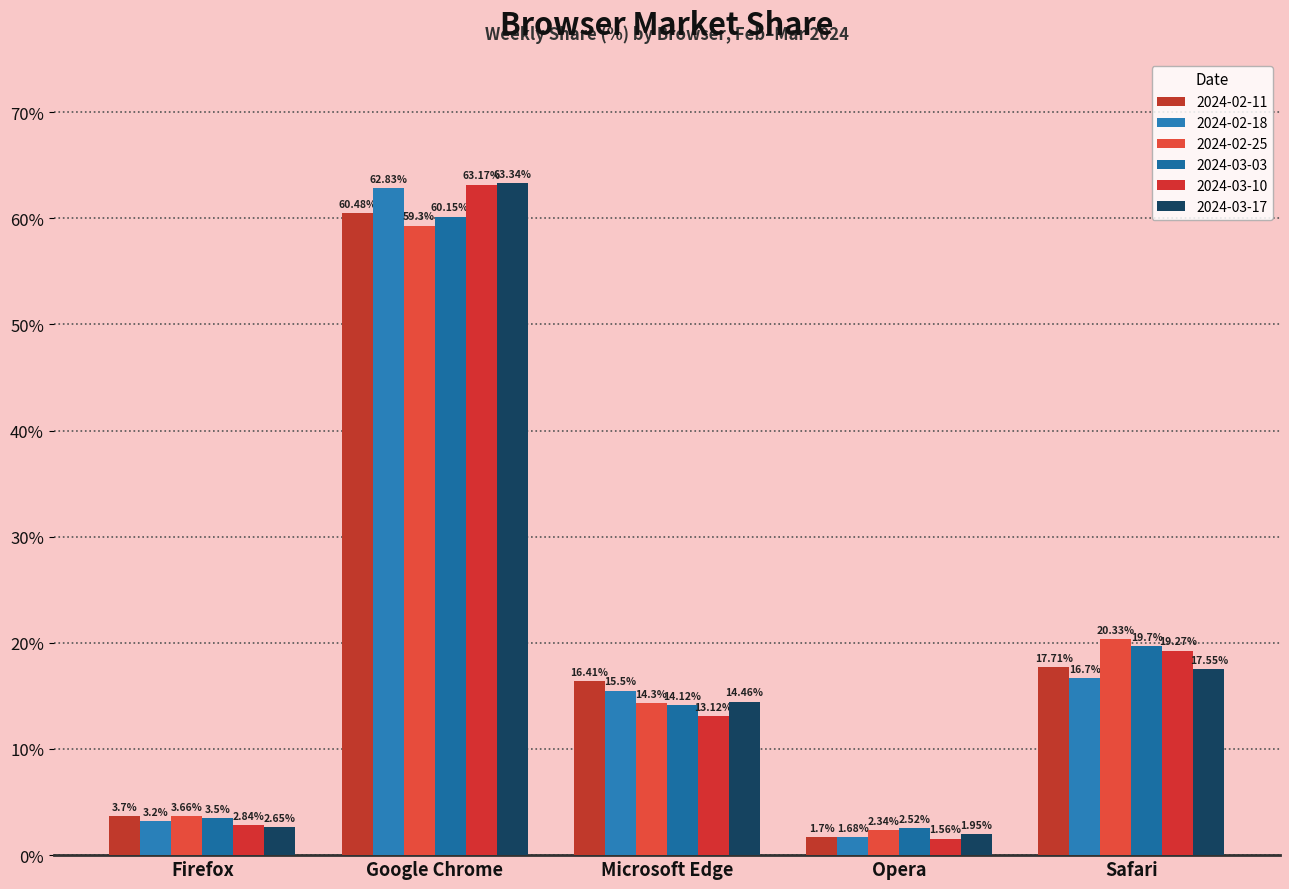

The 2024-02-18 series shows 1.7 at Opera. True or false?

True